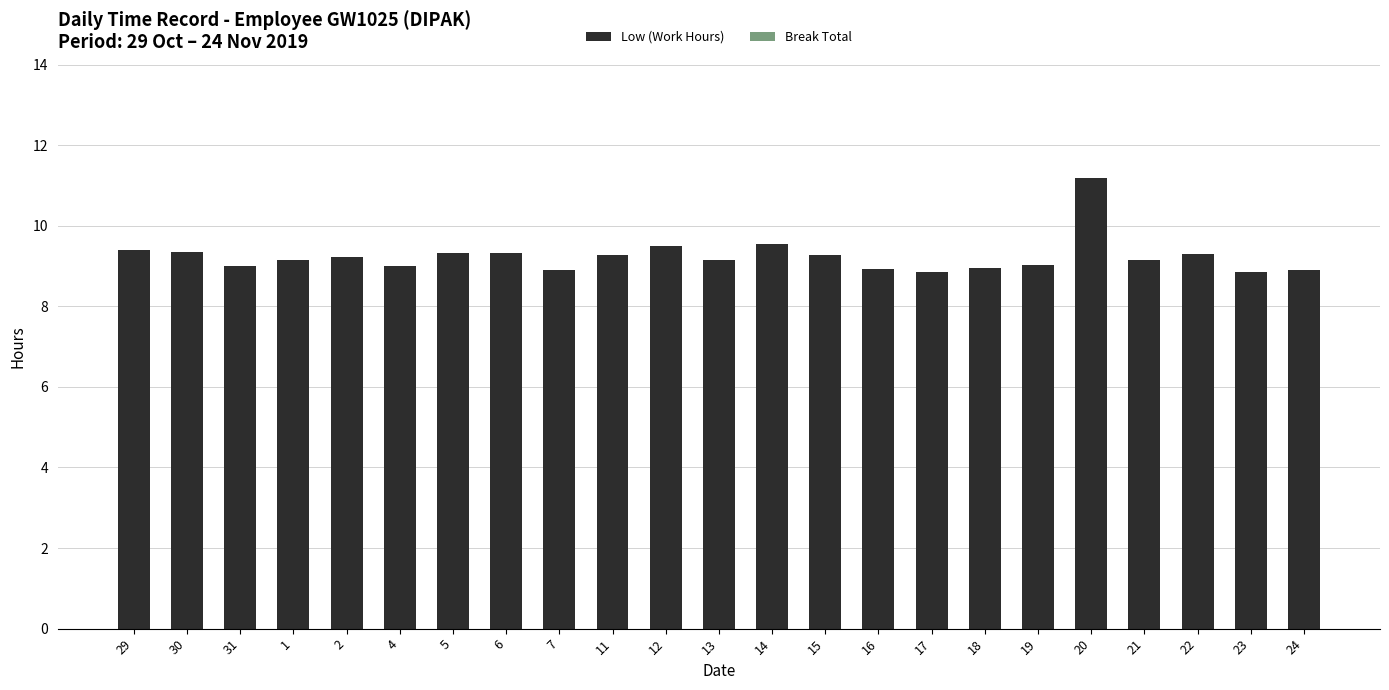

What is the difference between the maximum and minimum values?

2.3